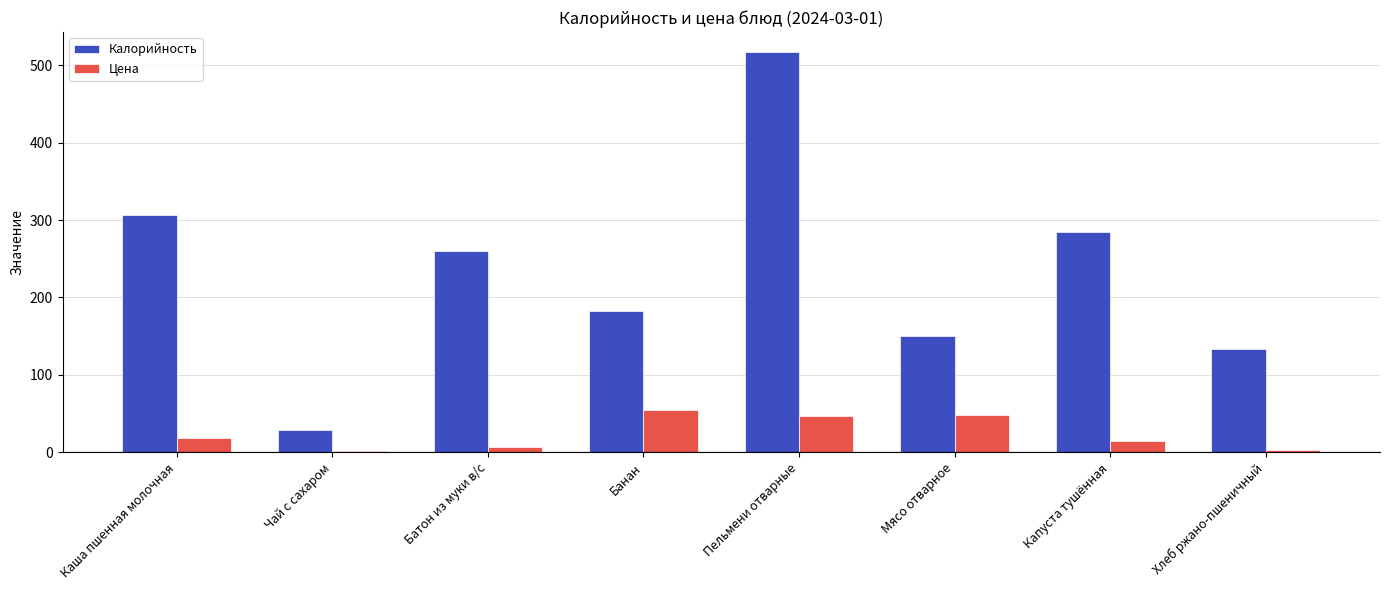

True or false: Калорийность has a value of 306.0 at Каша пшенная молочная.

True